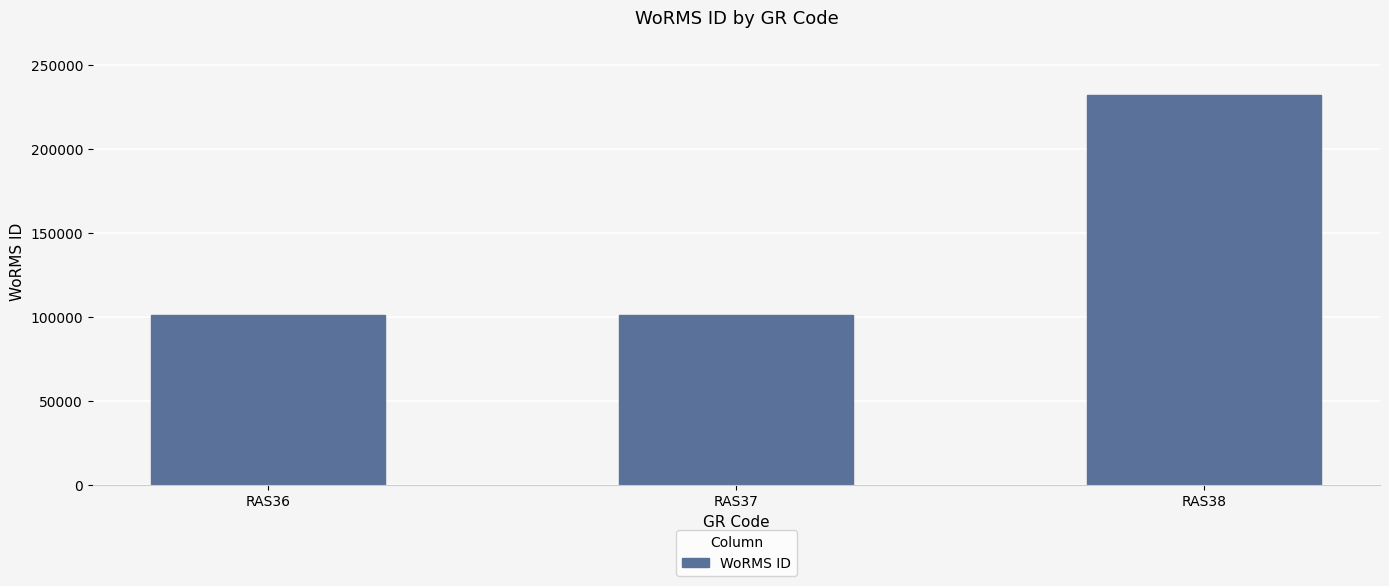

What is the minimum value shown in the chart?

100803